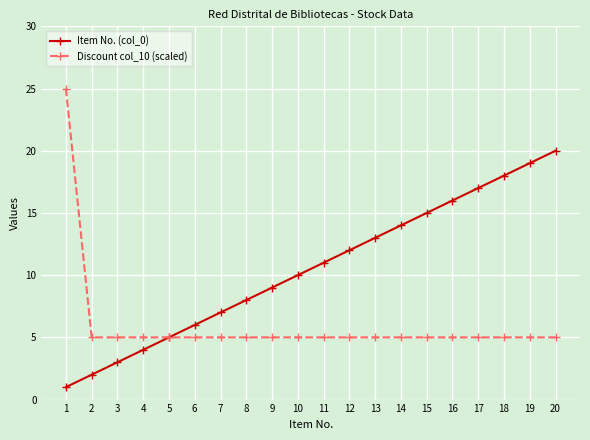

Which series changed the most between 13 and 17?

Item No. (col_0)